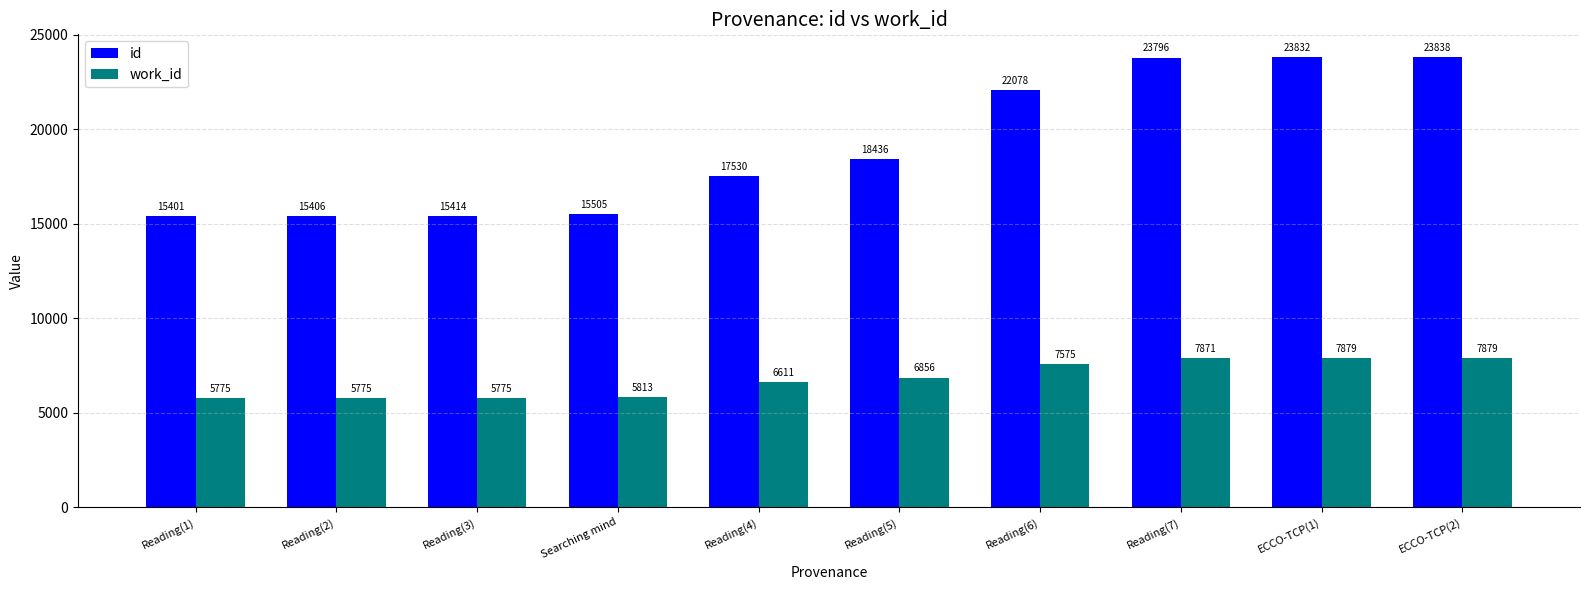

What is the label of the 5th bar from the left?

Reading(4)